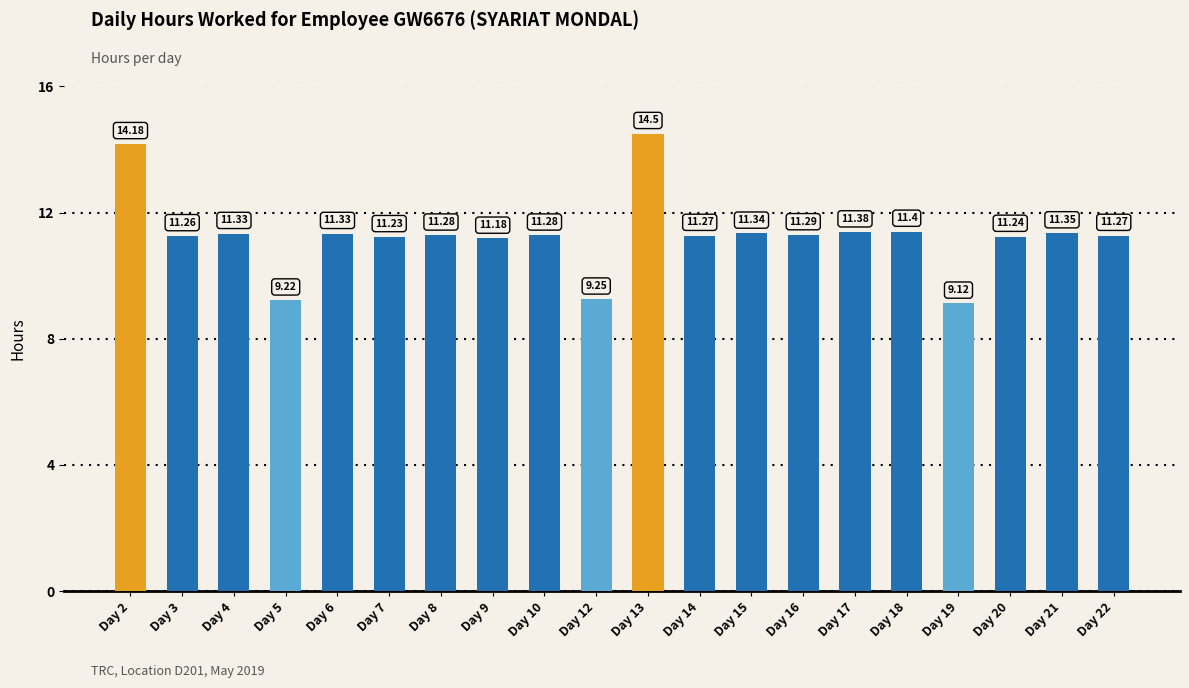

Which label corresponds to the smallest value in the chart?

Day 19